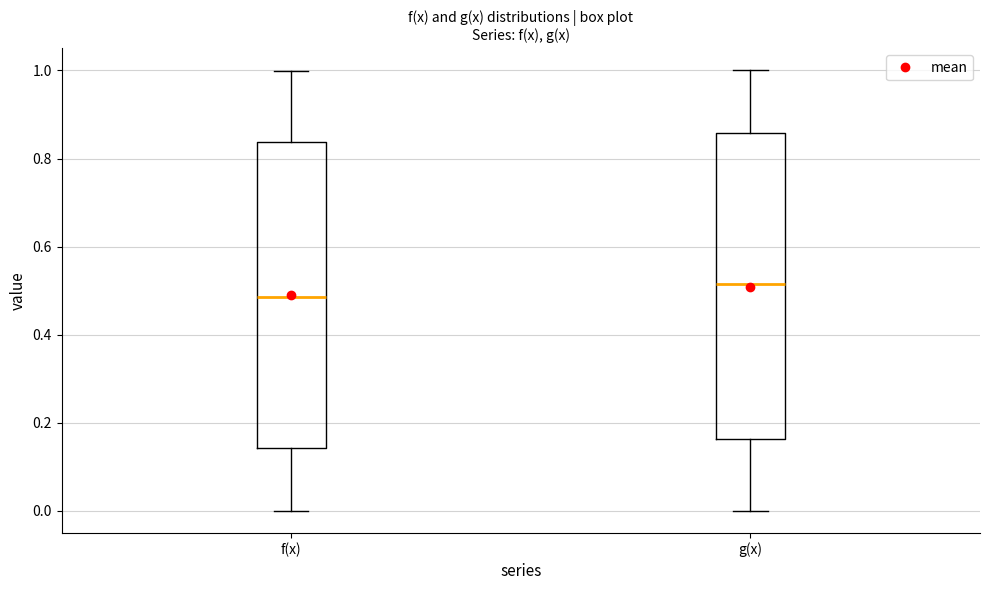

Where is the upper edge of the box for g(x) on the y-axis? The values are not printed on the chart, so give them approximately, as read against the axis.

0.86